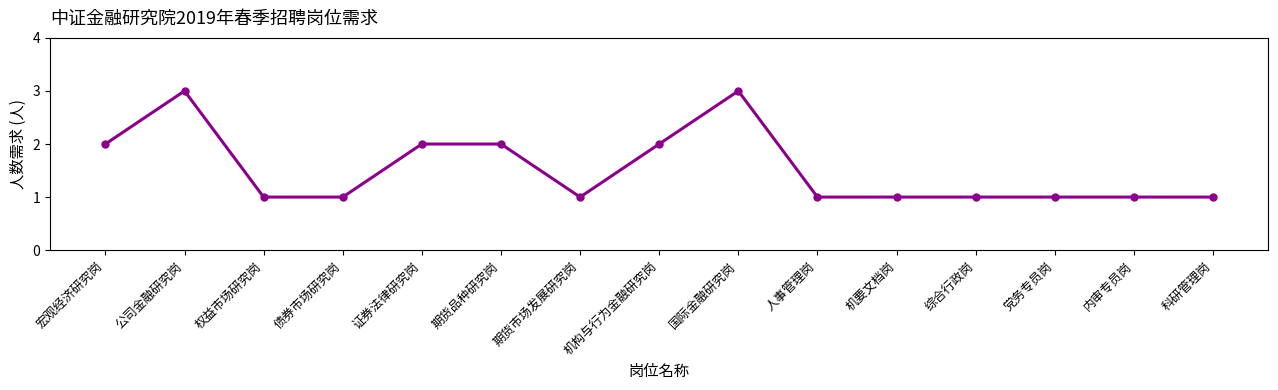

What is the ratio of the value at 期货市场发展研究岗 to the value at 科研管理岗?

1.0